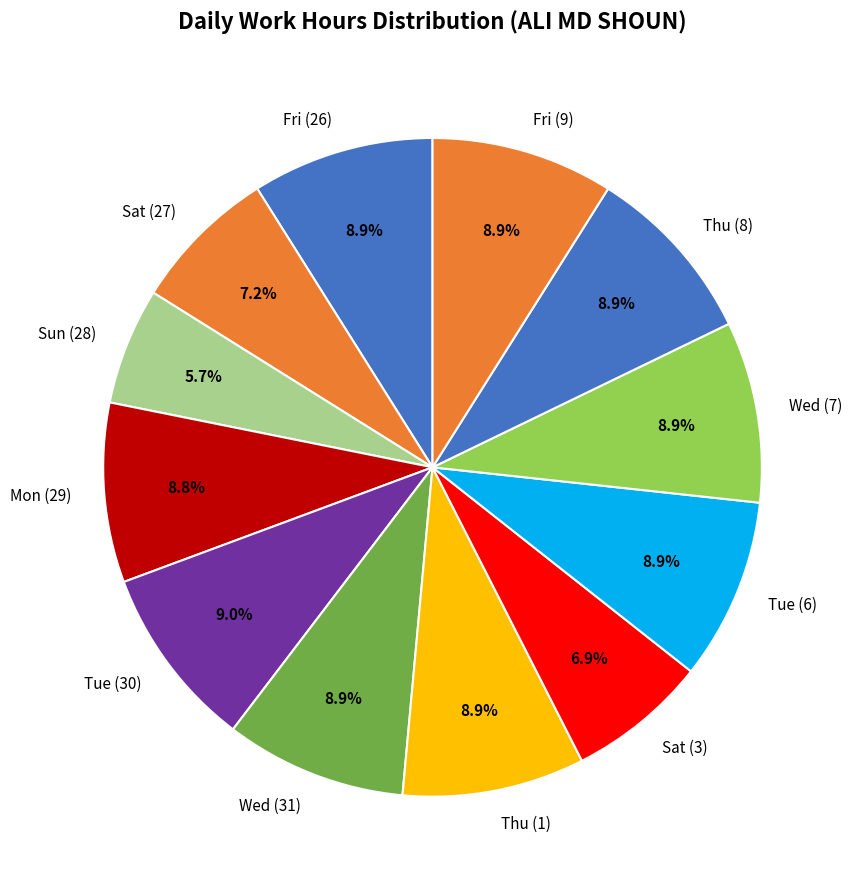

How many slices are in this pie chart?

12